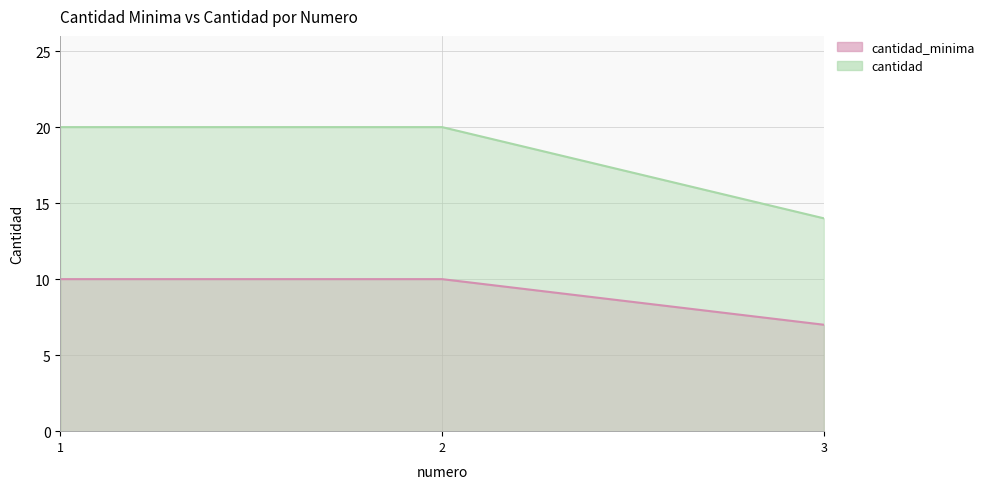

List the series in order of their peak value, highest first.

cantidad, cantidad_minima